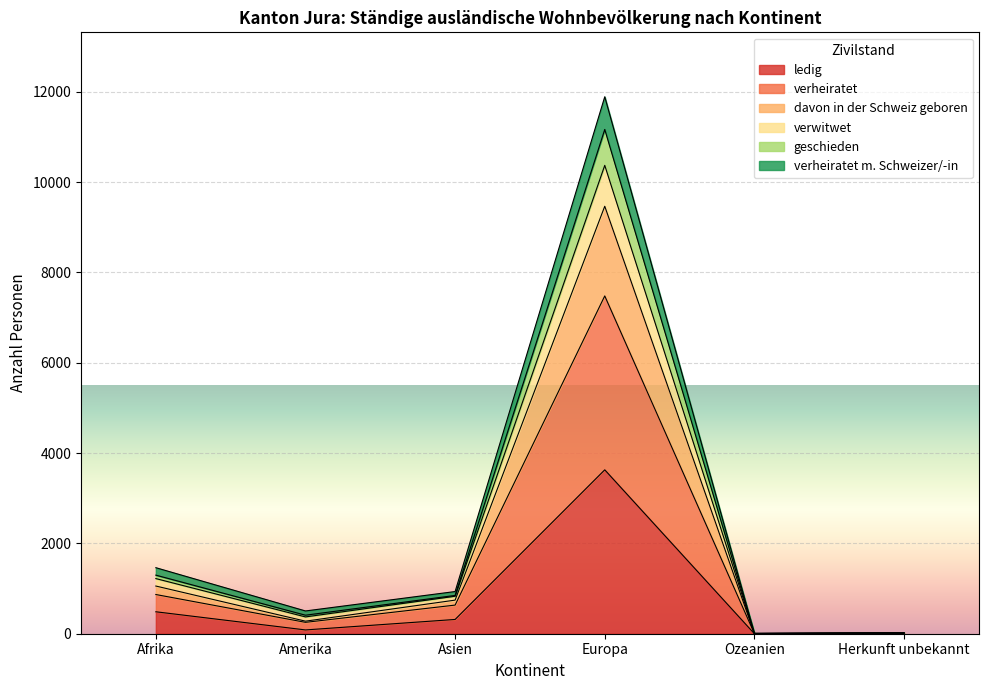

True or false: verheiratet and geschieden cross at least once.

False